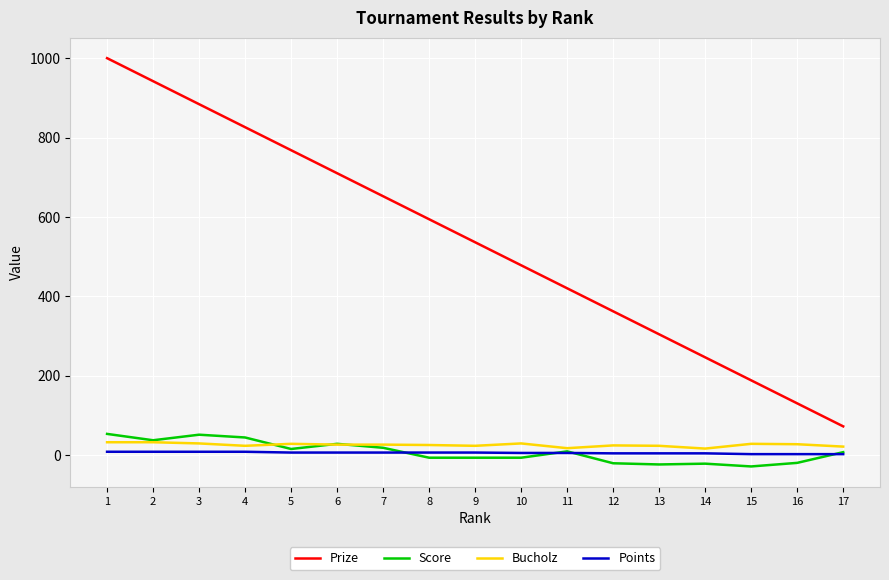

Between 4 and 6, which series saw the biggest shift?

Prize